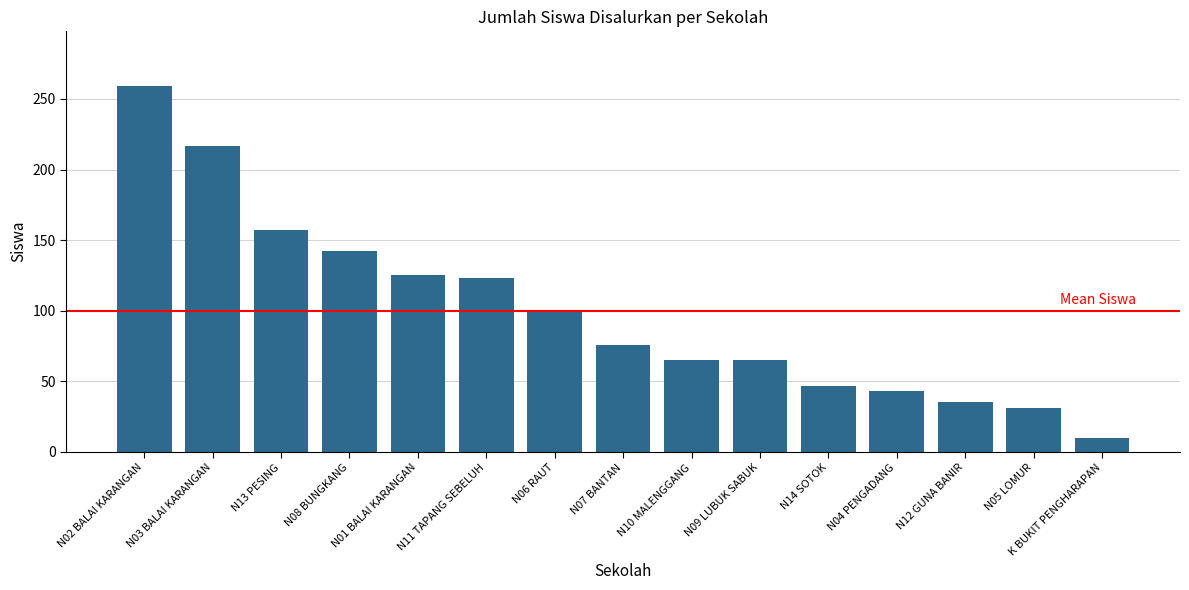

The chart shows a value of 153 at N06 RAUT. True or false?

False